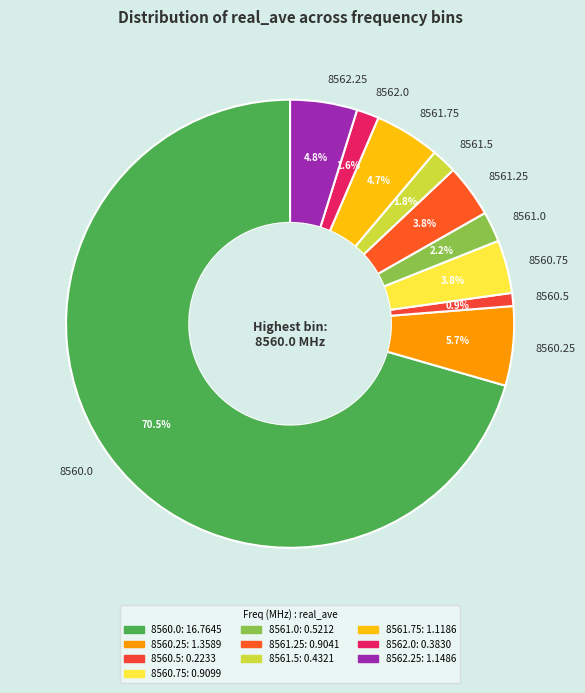

To the nearest percent, what is the difference between the 8561.25 and 8561.0 slice percentages?

2%